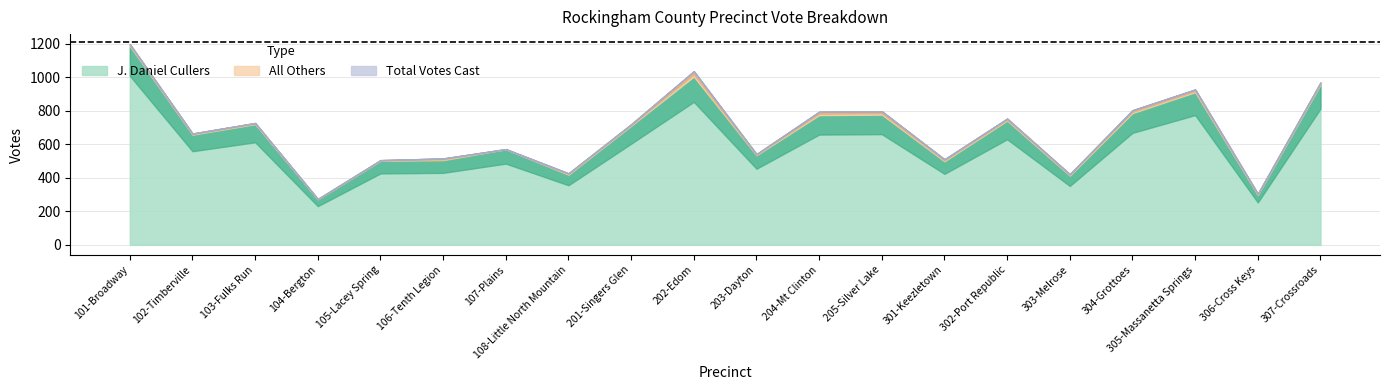

How many interior local valleys does the Total Votes Cast series have?

7